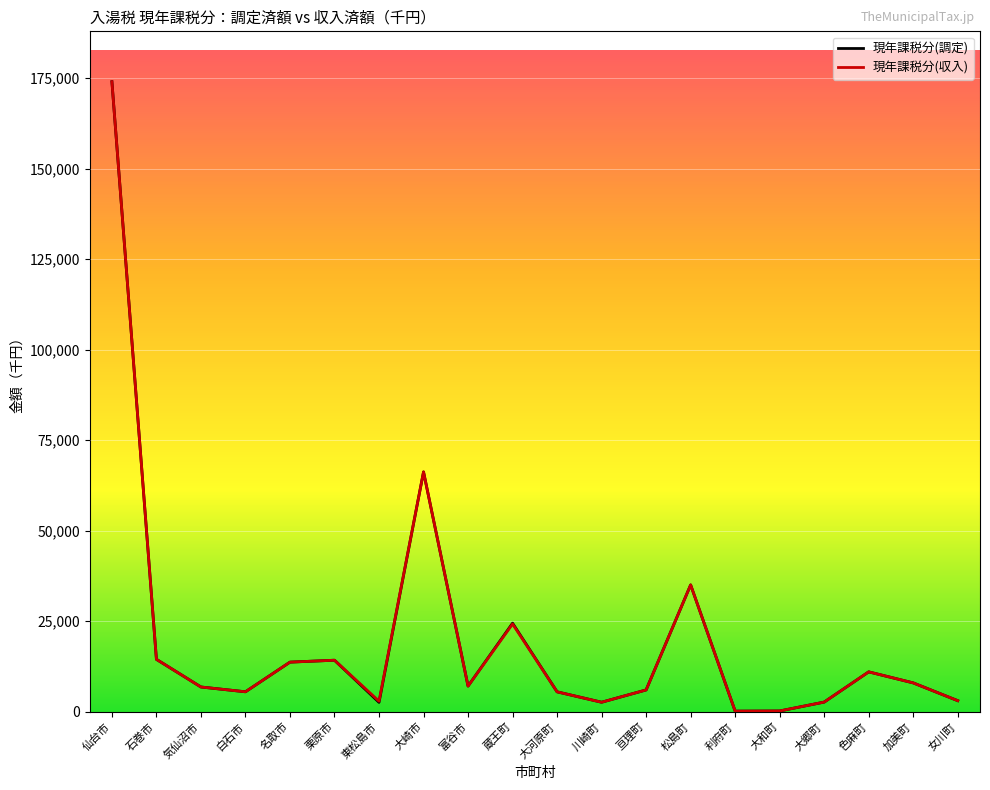

True or false: 現年課税分(収入) has more than 0 interior local peaks.

True